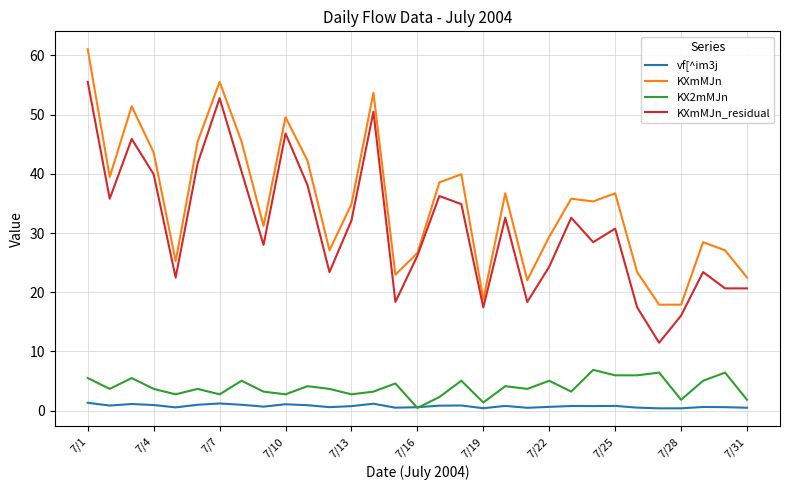

How many series are shown in this chart?

4